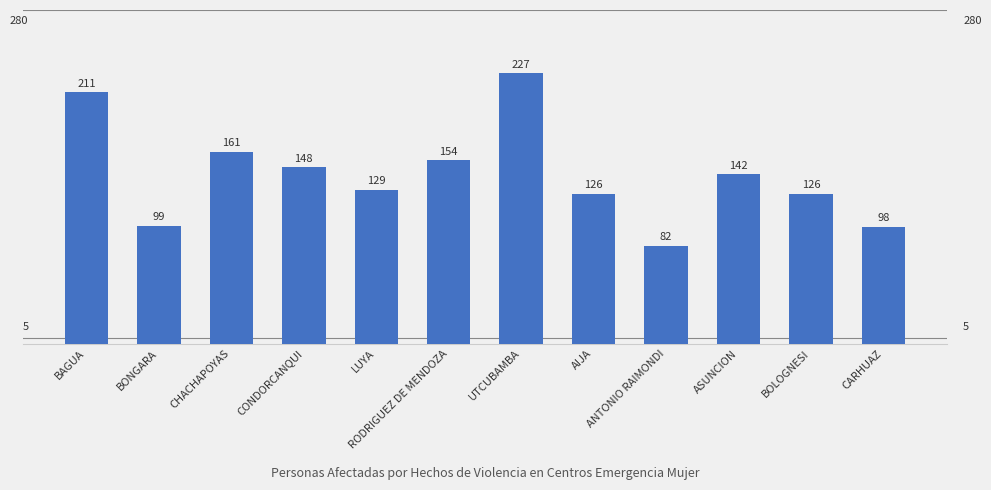

Where does the data first go above 142?

BAGUA